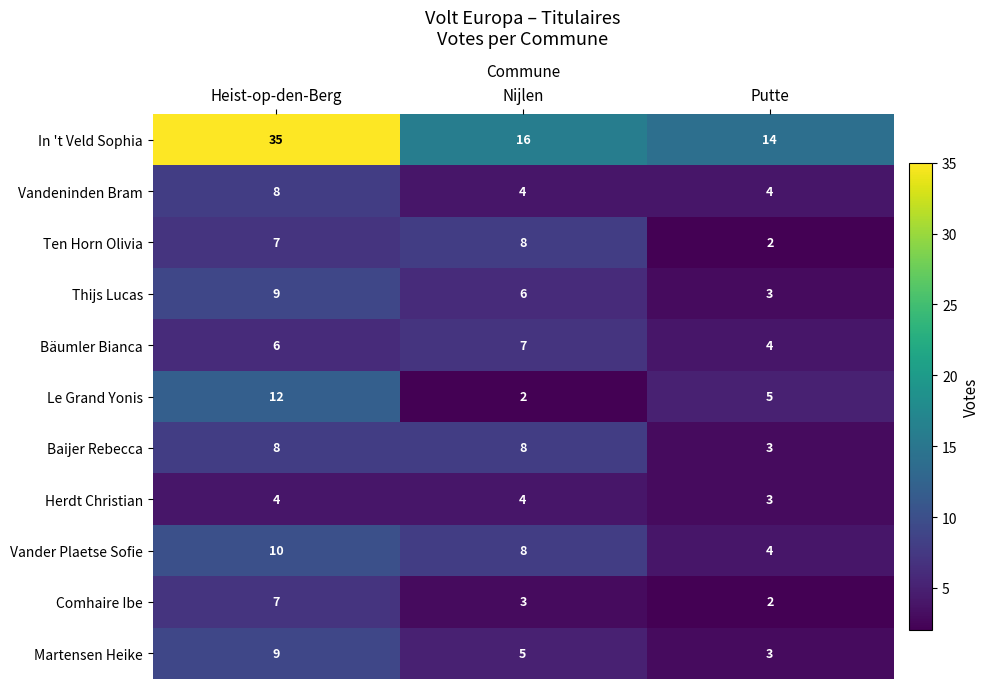

The Ten Horn Olivia series shows 11 at Nijlen. True or false?

False